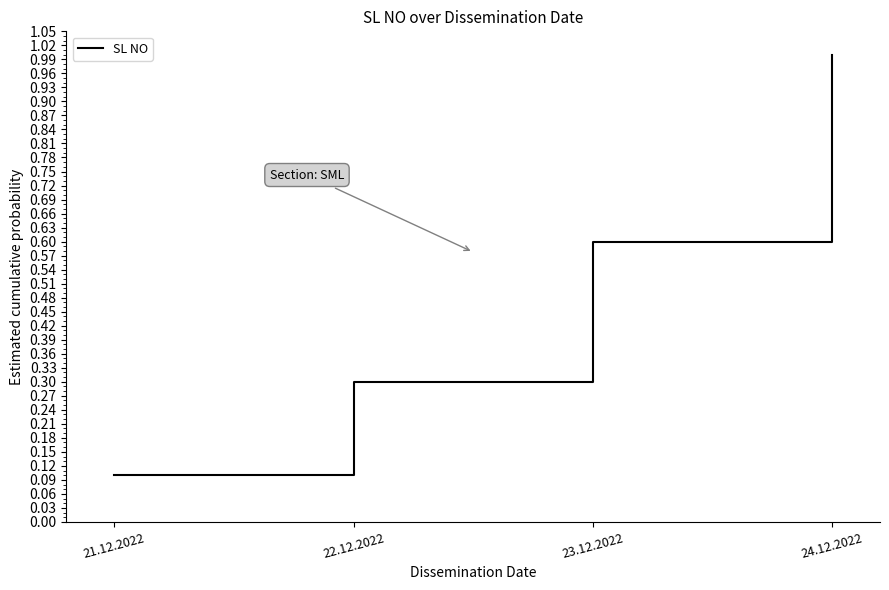

Reading left to right, transcribe all the data shown in this chart.

21.12.2022=0.1	22.12.2022=0.3	23.12.2022=0.6	24.12.2022=1.0